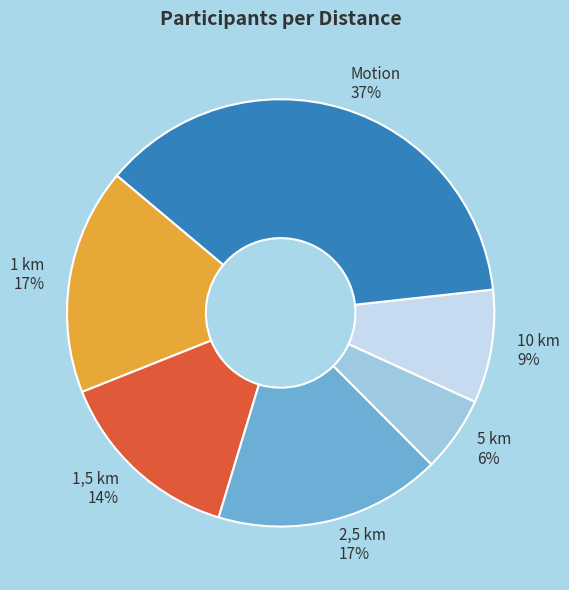

To the nearest percent, what is the average slice percentage?

17%